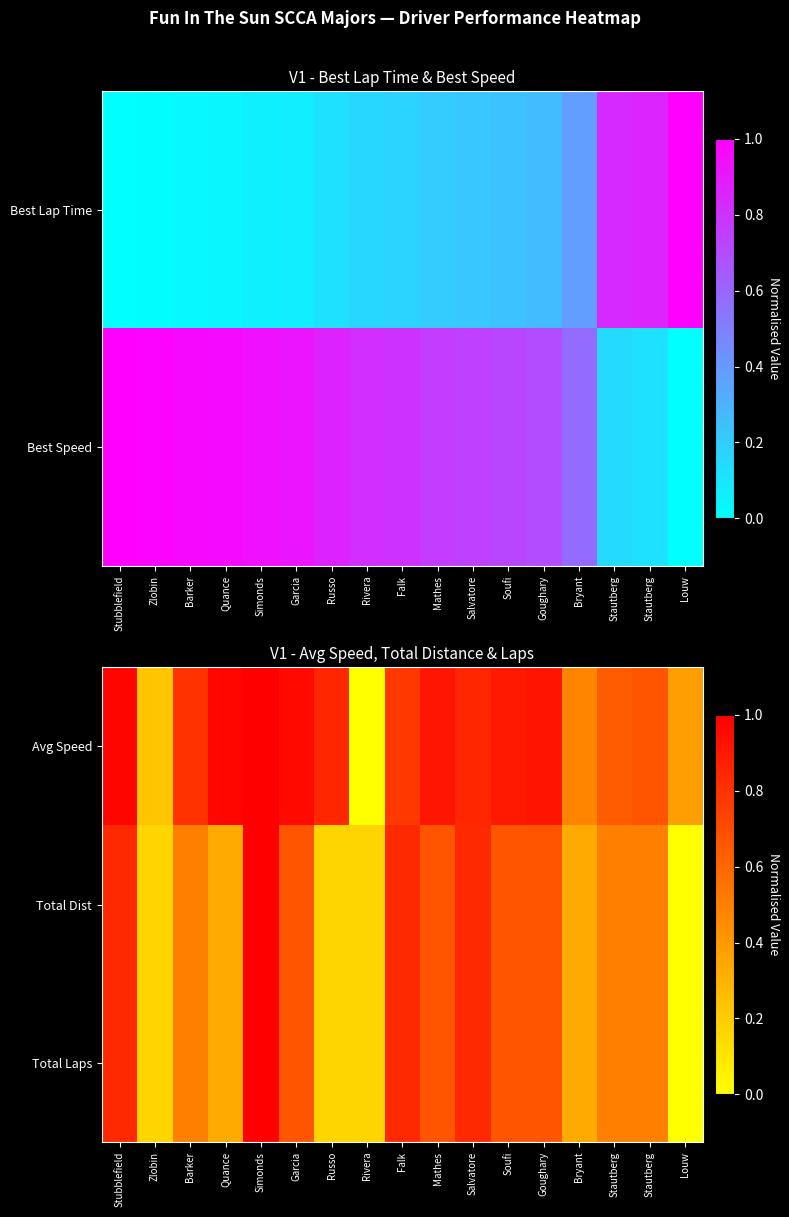

True or false: Total Dist has a value of 0.9 at Stautberg.

False